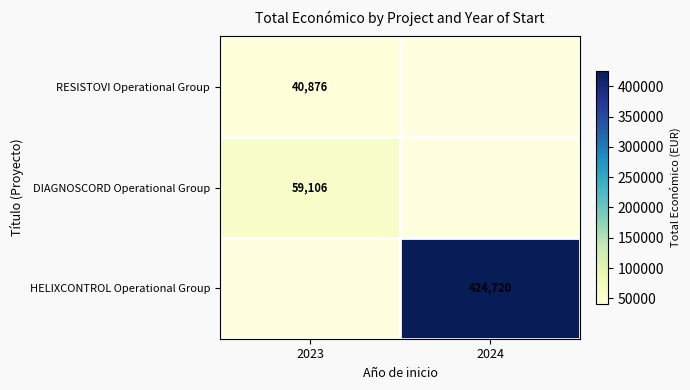

What is the spread (max minus min) of values at 2023?

18230.0